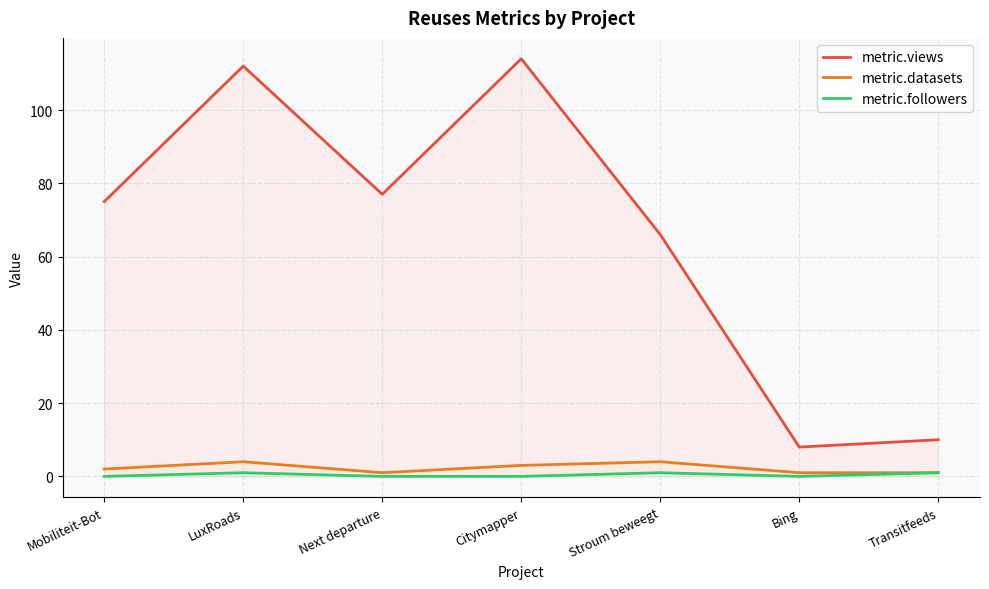

At which category is the sum across all series the highest?

LuxRoads